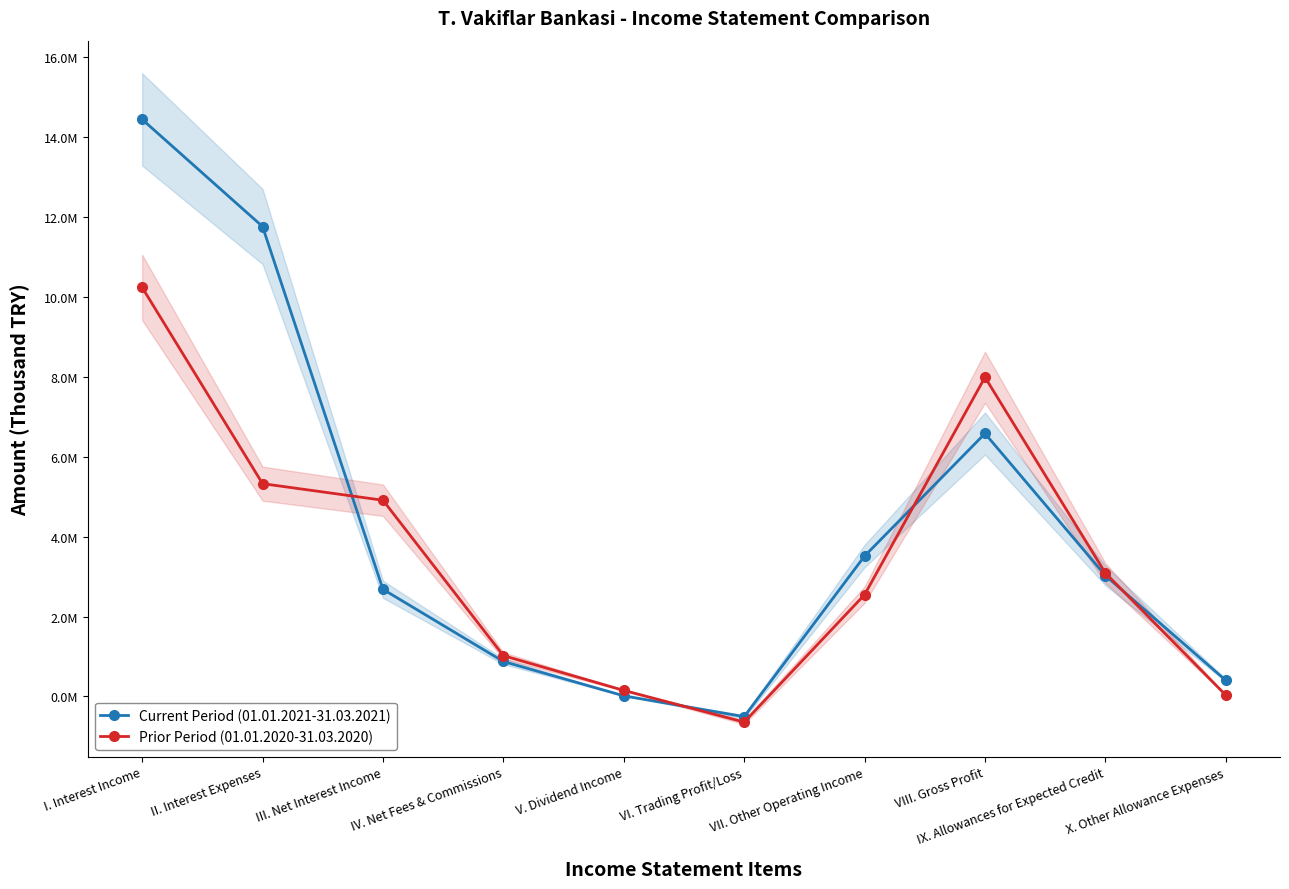

List the series in order of their peak value, highest first.

Current Period (01.01.2021-31.03.2021), Prior Period (01.01.2020-31.03.2020)